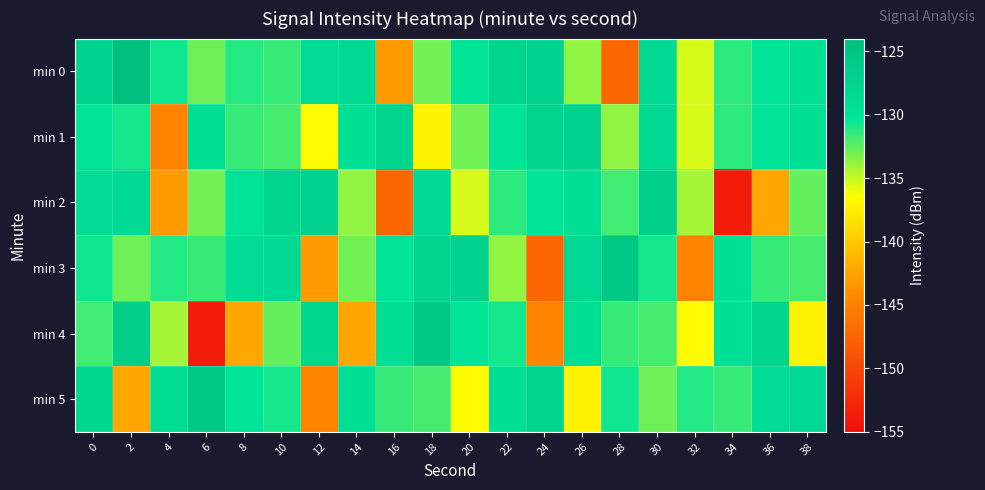

Which series changed the most between 16 and 36?

min 0